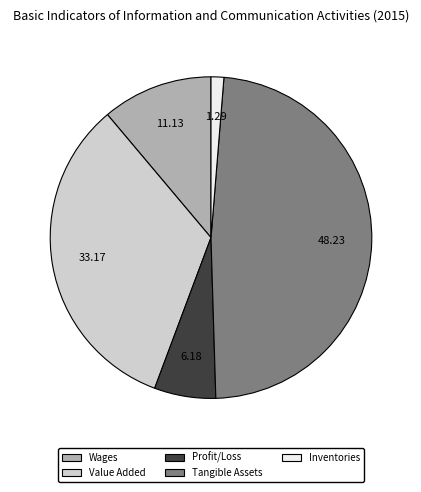

Does any single category account for the majority?

No